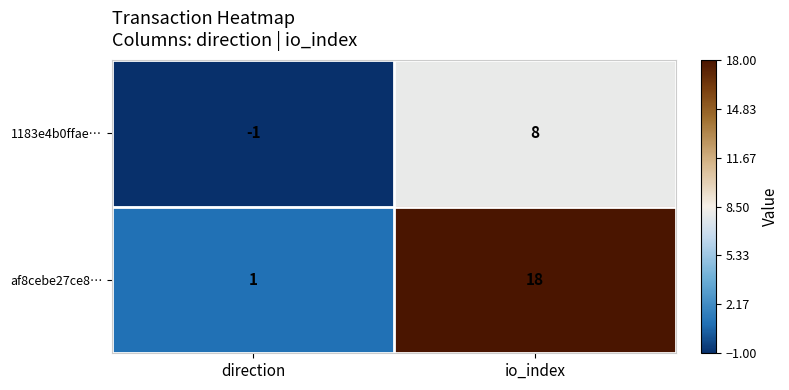

Reading left to right, what are all the values shown in this chart?

1183e4b0ffae…: direction=-1	io_index=8
af8cebe27ce8…: direction=1	io_index=18